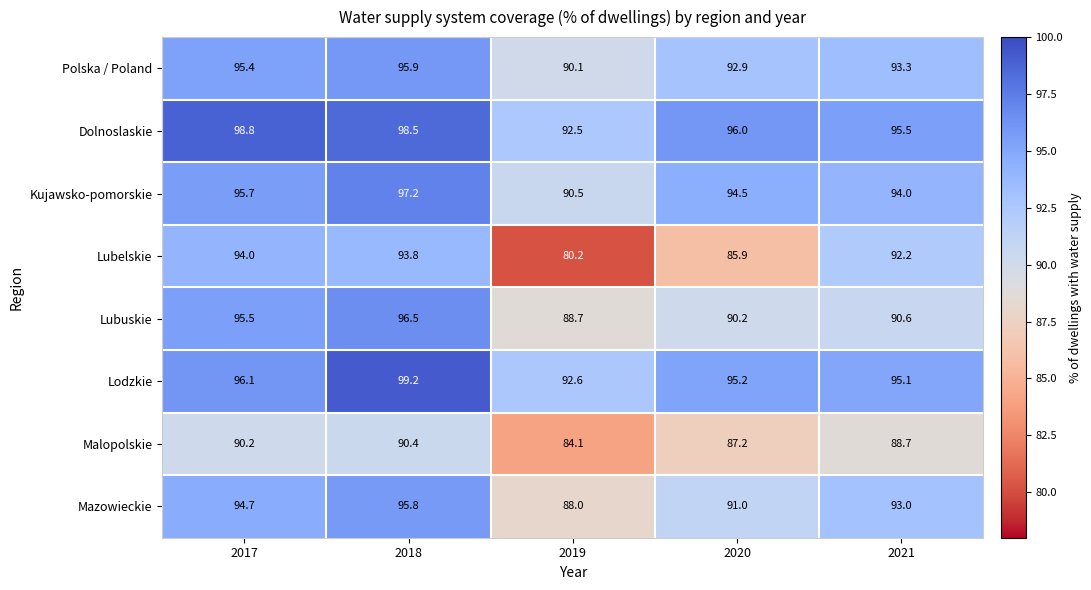

The value of Dolnoslaskie at 2021 is 95.5. True or false?

True